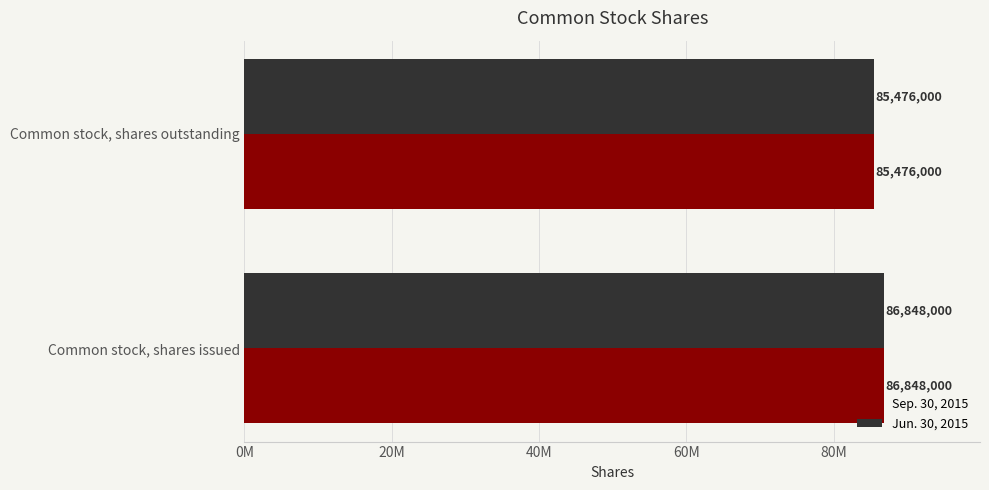

What are all the series names shown in the legend?

Sep. 30, 2015, Jun. 30, 2015